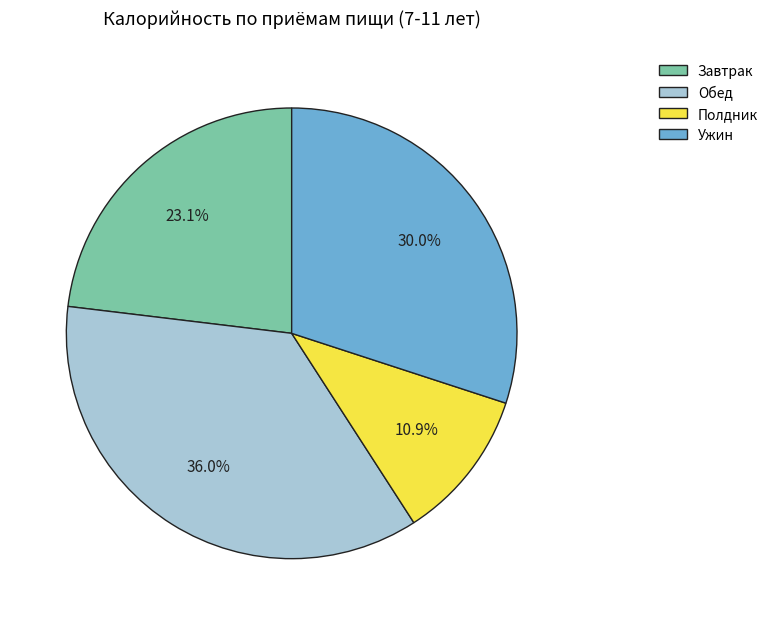

What is the ratio of the value at Ужин to the value at Полдник?

2.8